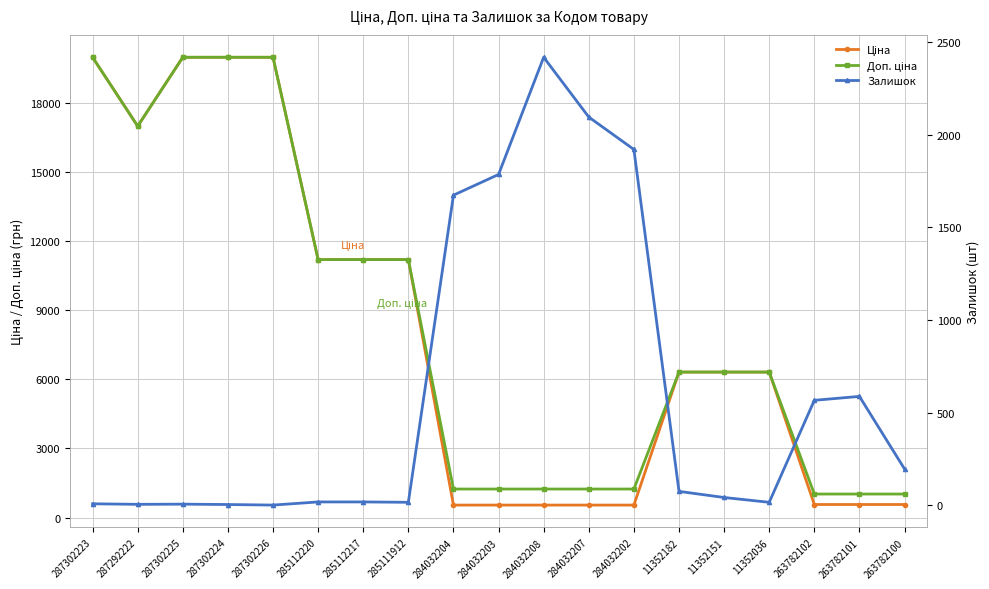

At 285112220, list the series in order from largest to smallest.

Ціна, Доп. ціна, Залишок